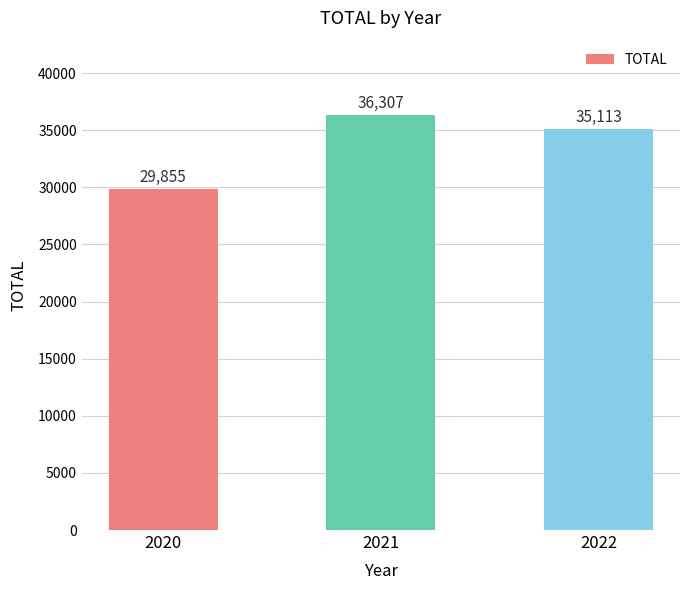

The value at 2022 is 48171. True or false?

False